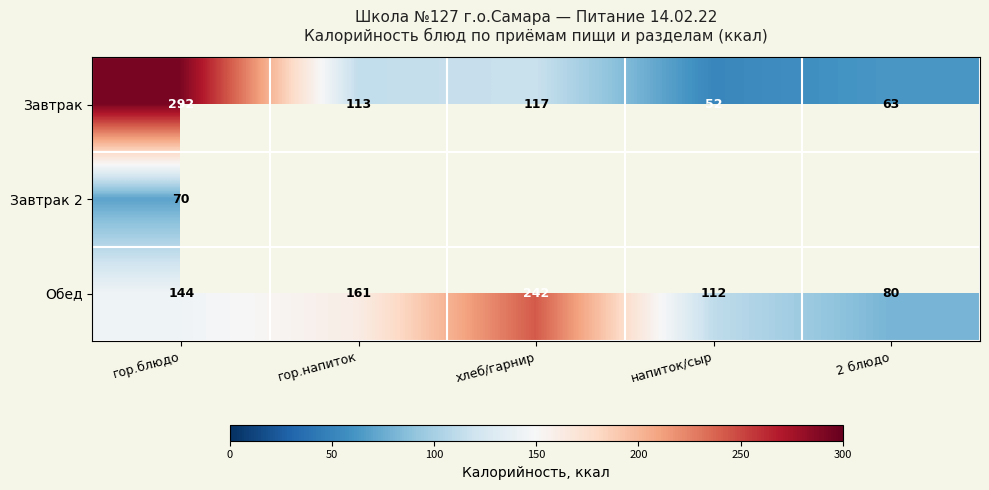

How many data points in Обед are less than 144?

2